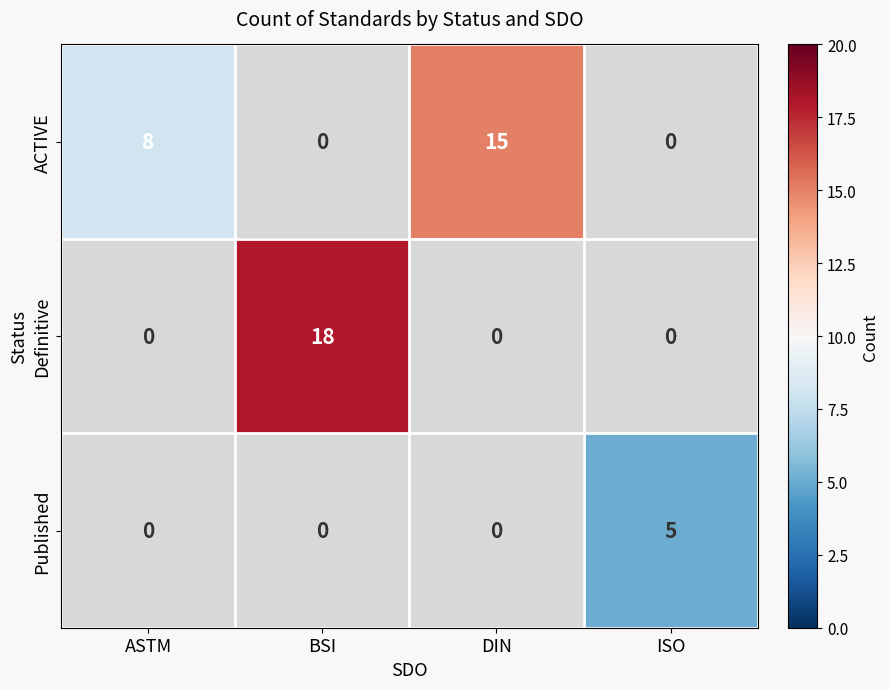

What is the sum of all ACTIVE values?

23